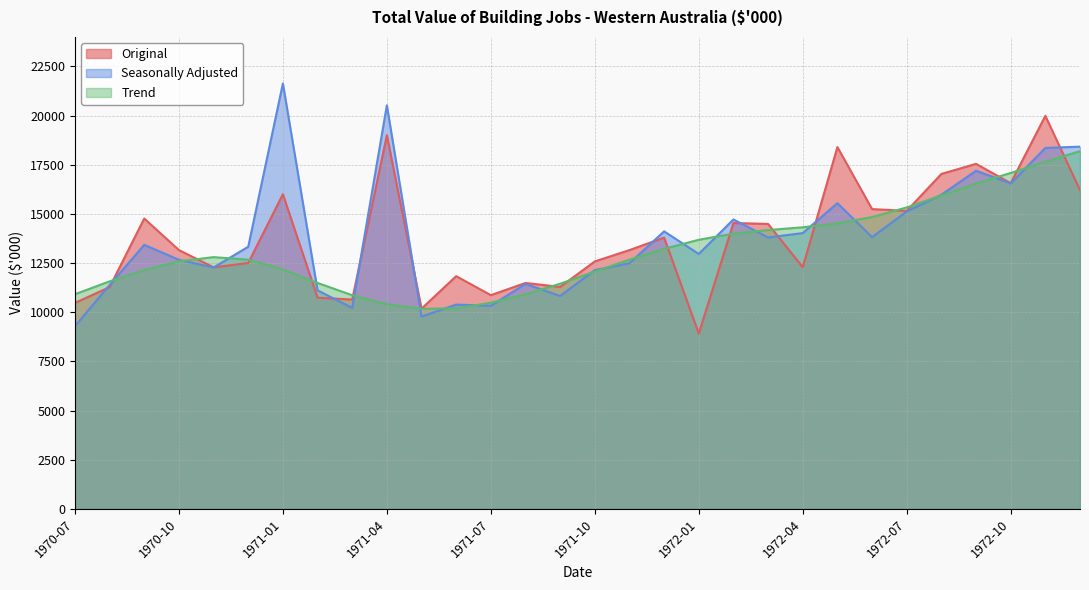

At which label does Seasonally Adjusted first exceed 13428?

1971-01